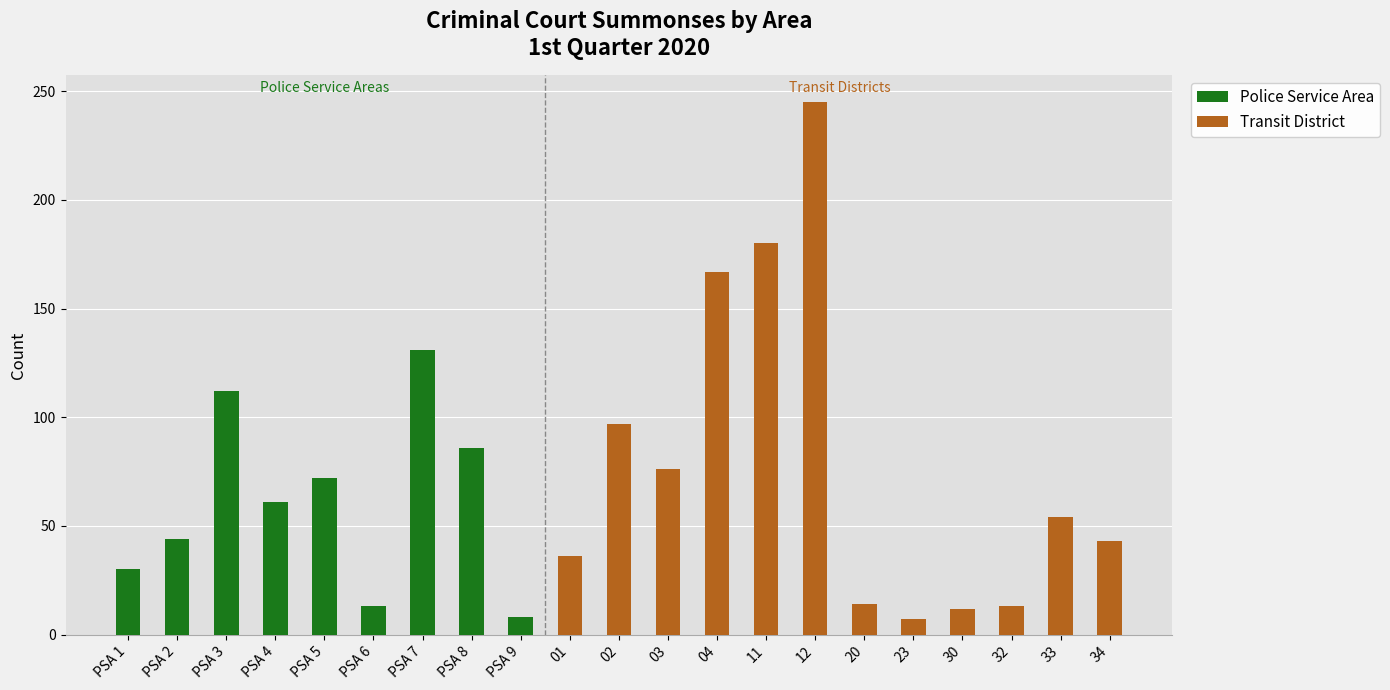

What is the label of the 1st bar from the left?

PSA 1